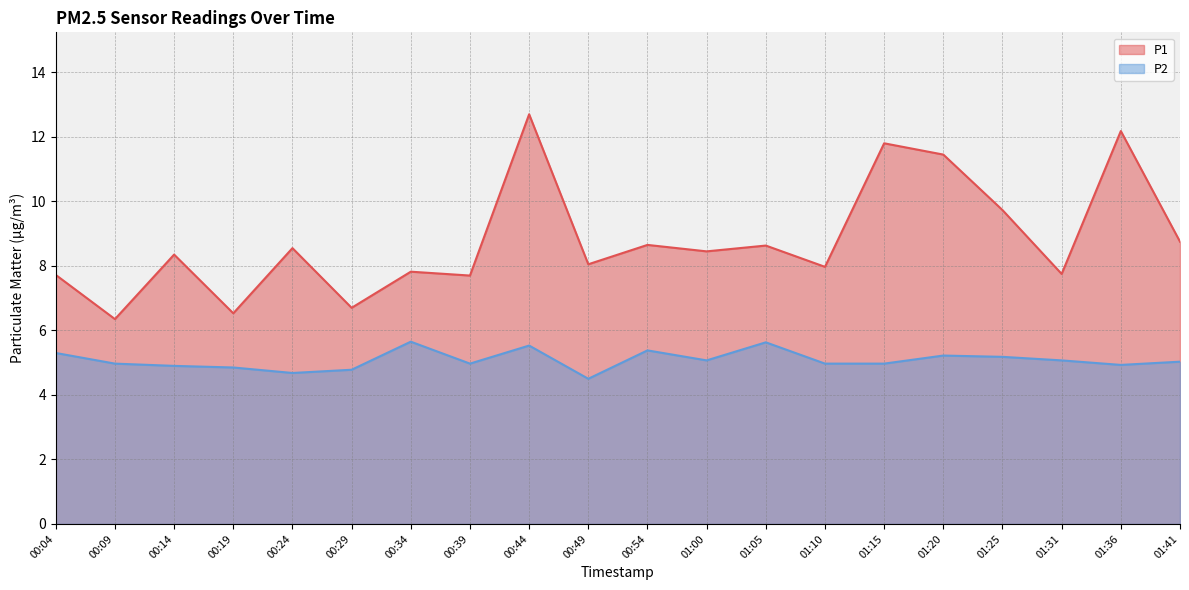

The P1 series shows 7.8 at 01:31. True or false?

True